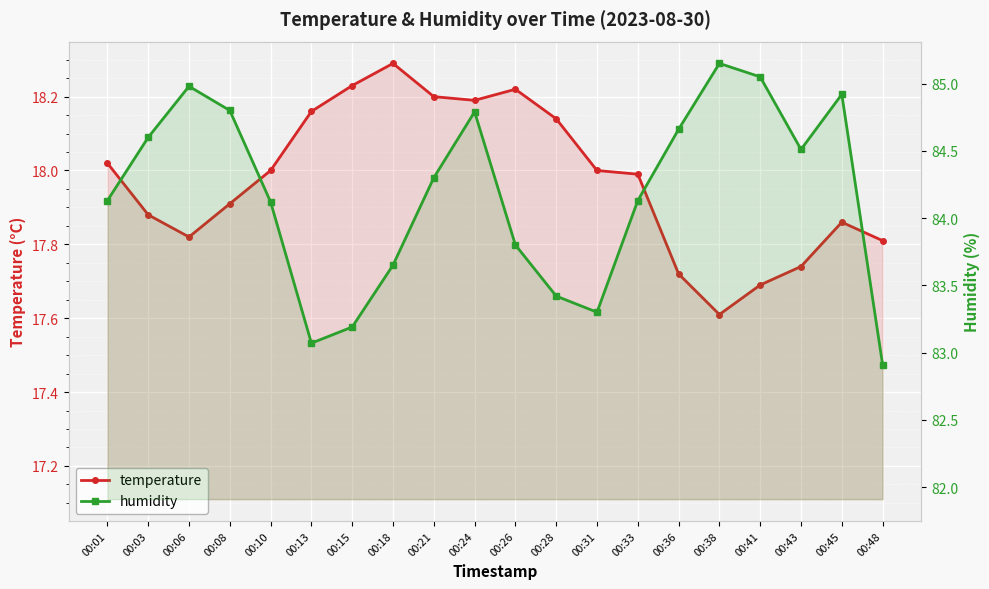

Read the temperature value at 00:36.

17.7